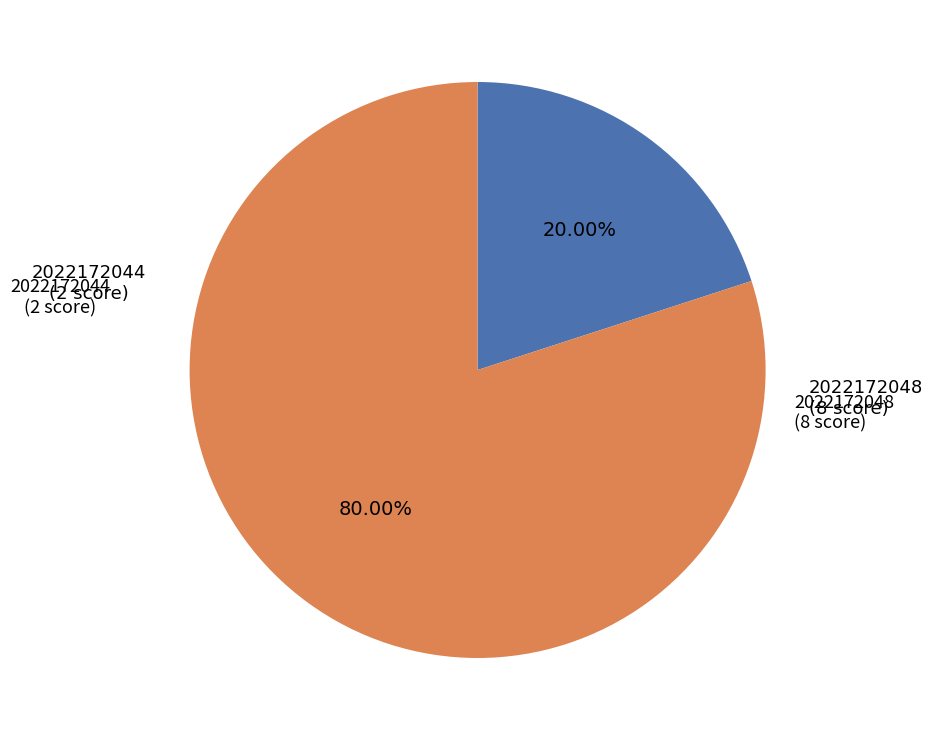

Is there a majority slice in this chart?

Yes